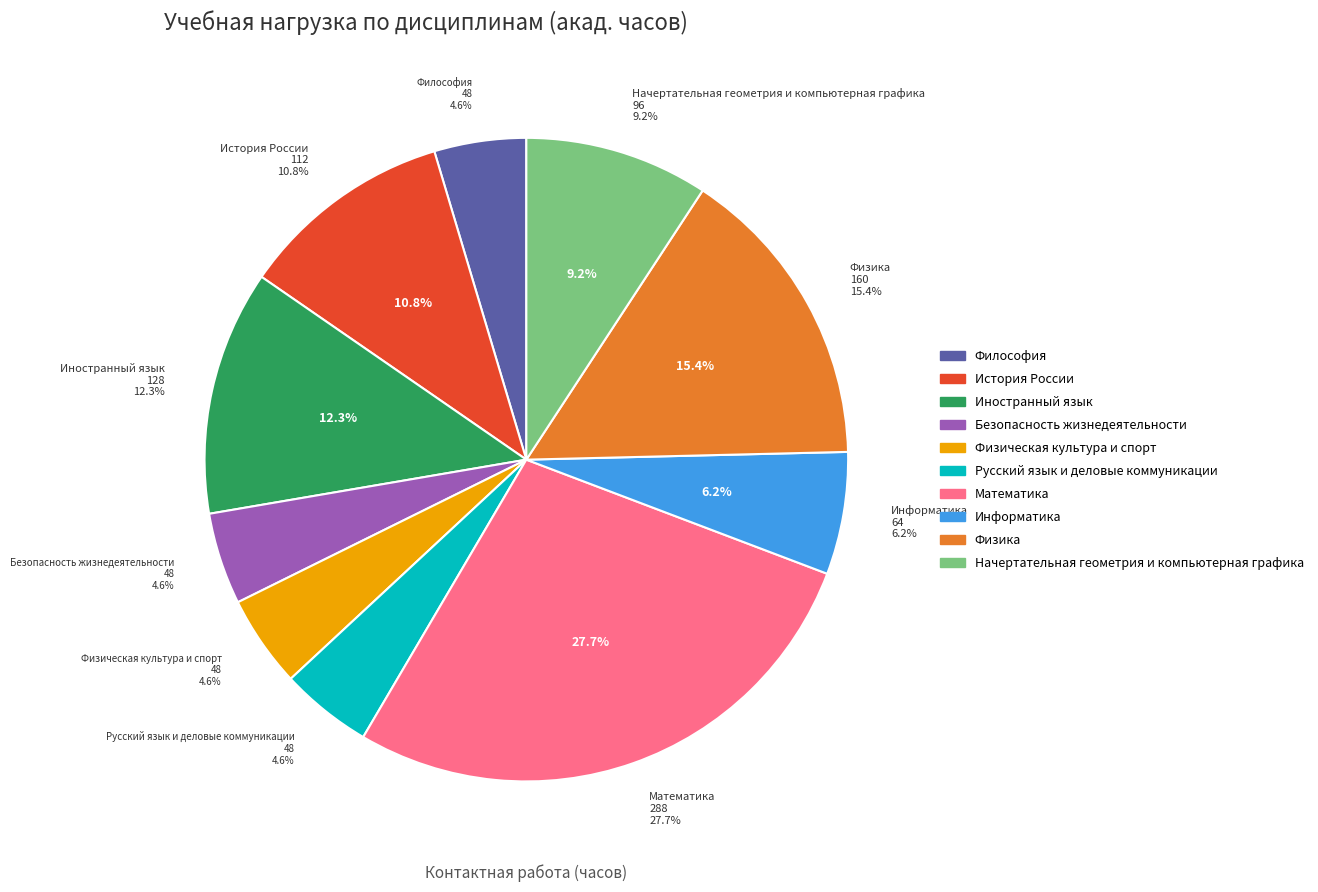

What percentage is the Физика slice, to the nearest percent?

15%